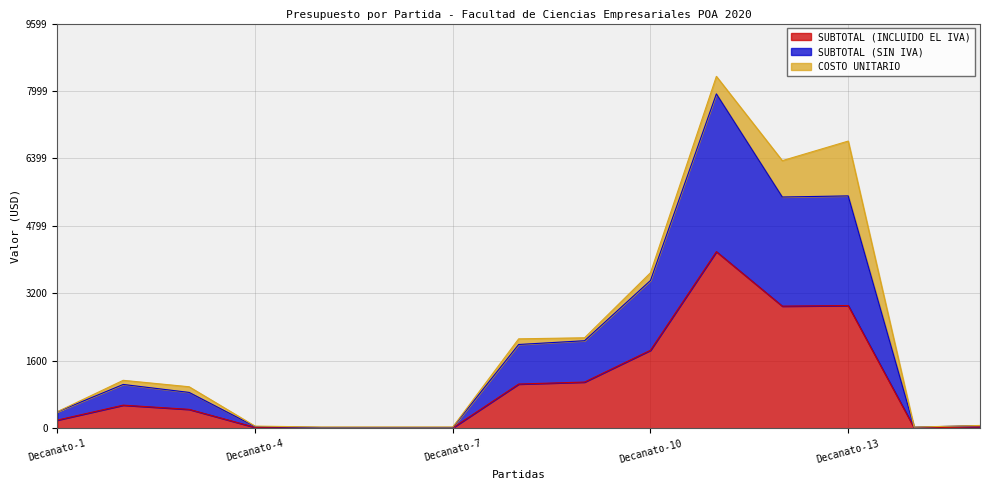

True or false: SUBTOTAL (INCLUIDO EL IVA) has a value of 19.0 at Decanato-6.

False